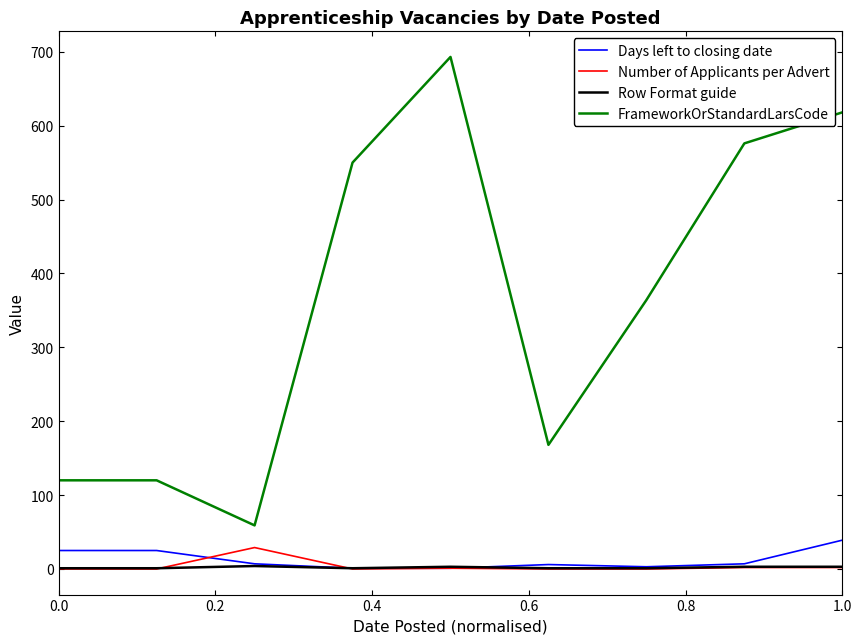

Which series has the largest total across all categories?

FrameworkOrStandardLarsCode